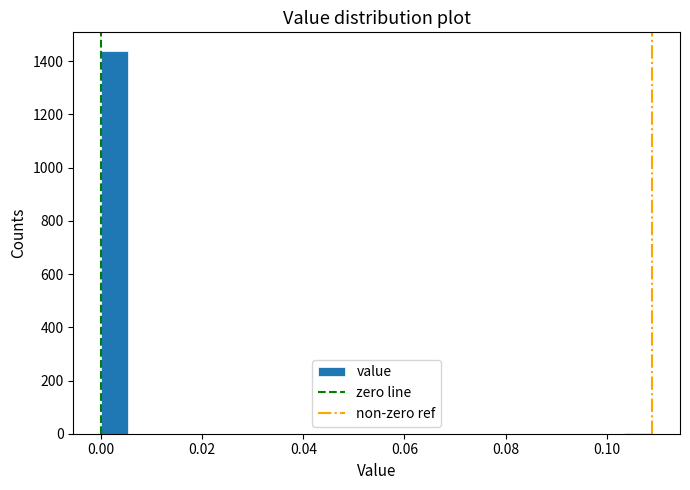

Around what value on the x-axis is the tallest bar? Give the approximate position of its centre, as read against the axis.

0.002